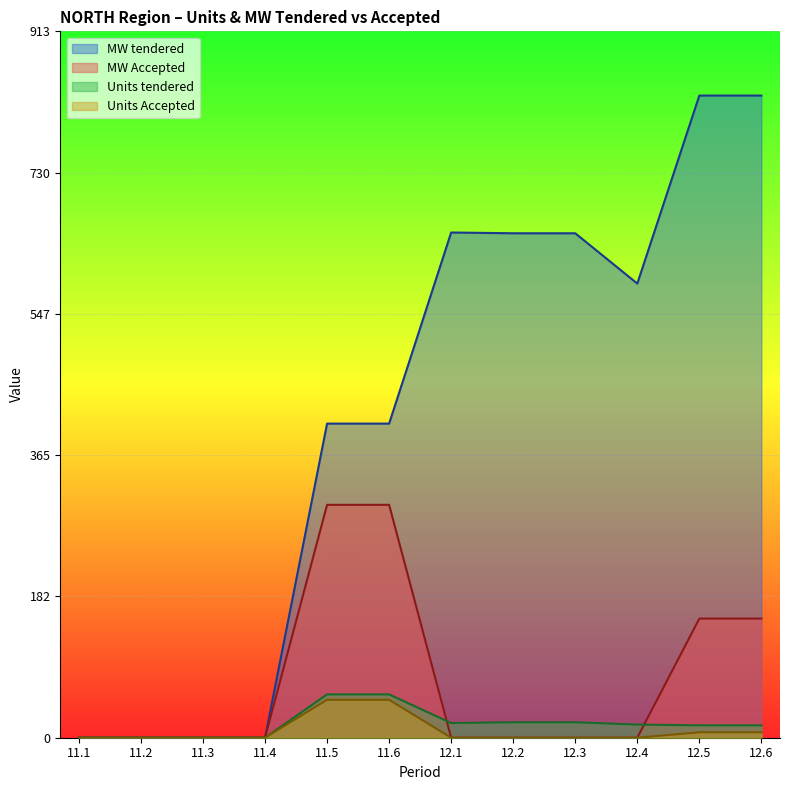

Reading left to right, transcribe all the data shown in this chart.

MW tendered: 11.1=0	11.2=0	11.3=0	11.4=0	11.5=406	11.6=406	12.1=653	12.2=652	12.3=652	12.4=587	12.5=830	12.6=830
MW Accepted: 11.1=0	11.2=0	11.3=0	11.4=0	11.5=301	11.6=301	12.1=0	12.2=0	12.3=0	12.4=0	12.5=154	12.6=154
Units tendered: 11.1=0	11.2=0	11.3=0	11.4=0	11.5=56	11.6=56	12.1=19	12.2=20	12.3=20	12.4=17	12.5=16	12.6=16
Units Accepted: 11.1=0	11.2=0	11.3=0	11.4=0	11.5=49	11.6=49	12.1=0	12.2=0	12.3=0	12.4=0	12.5=7	12.6=7